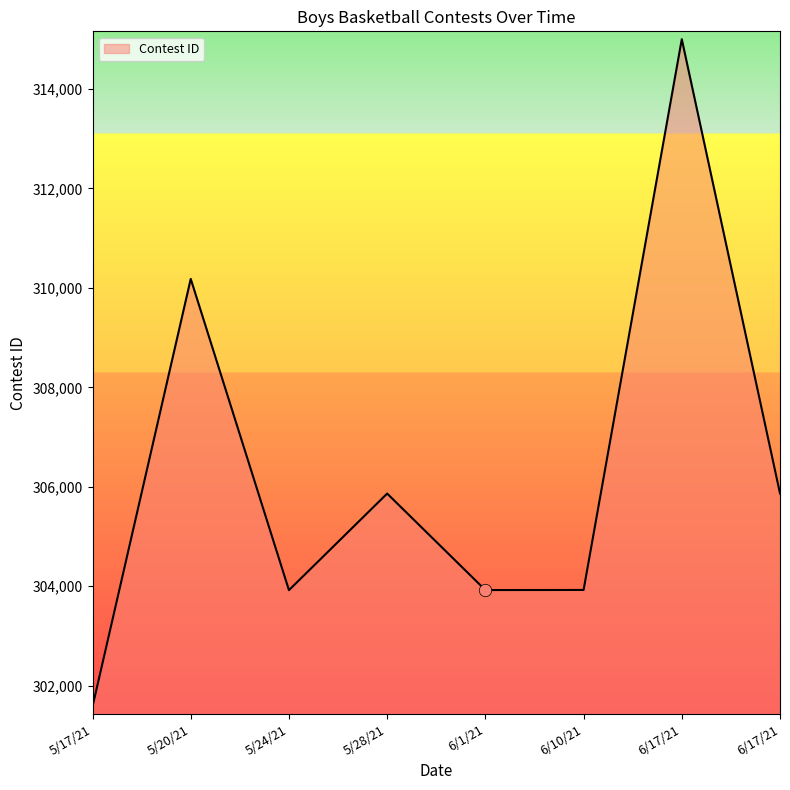

What is the change in value from 5/28/21 to 6/17/21?

+9140